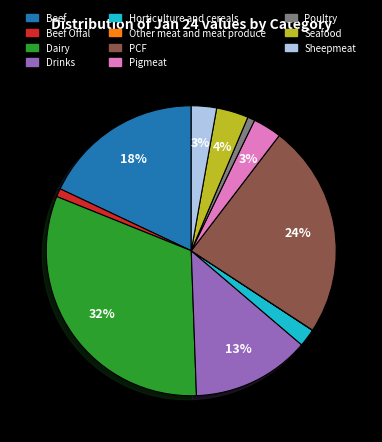

Is it true that Dairy is 32% of the pie?

True